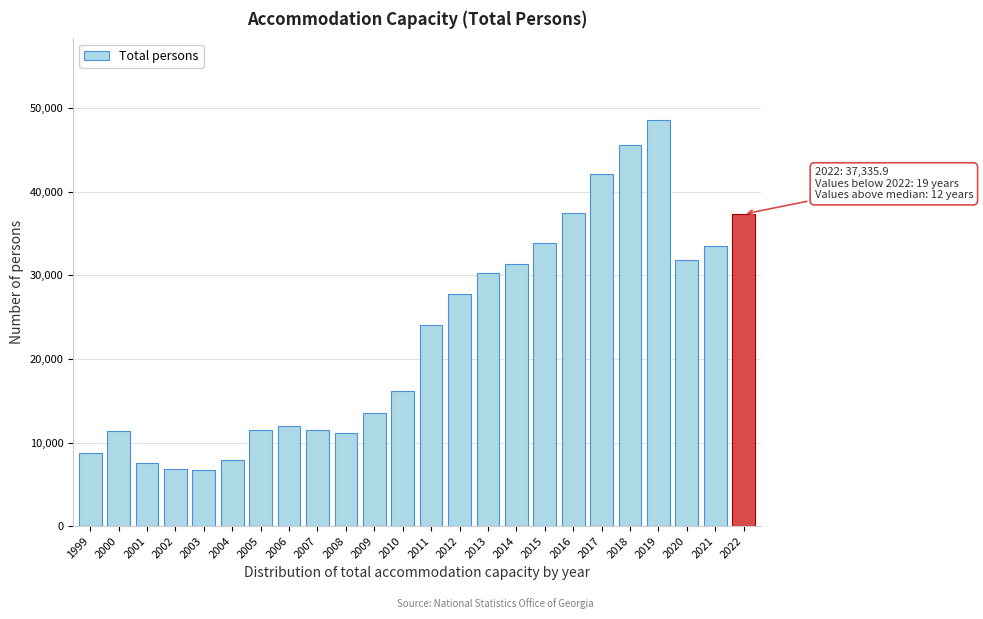

Which has a higher value, 2019 or 2003?

2019